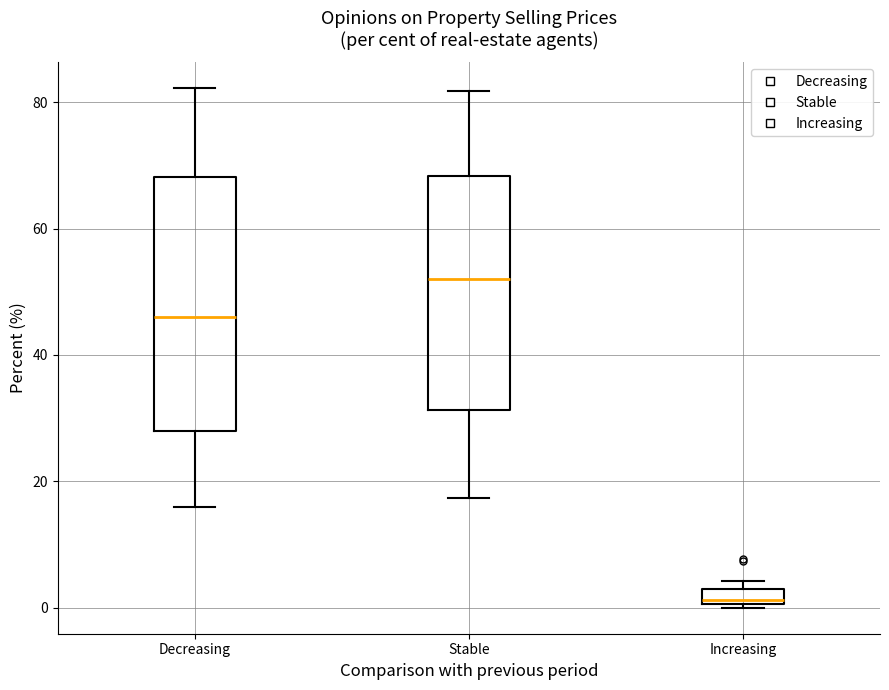

Where is the upper edge of the box for Decreasing on the y-axis? The values are not printed on the chart, so give them approximately, as read against the axis.

68